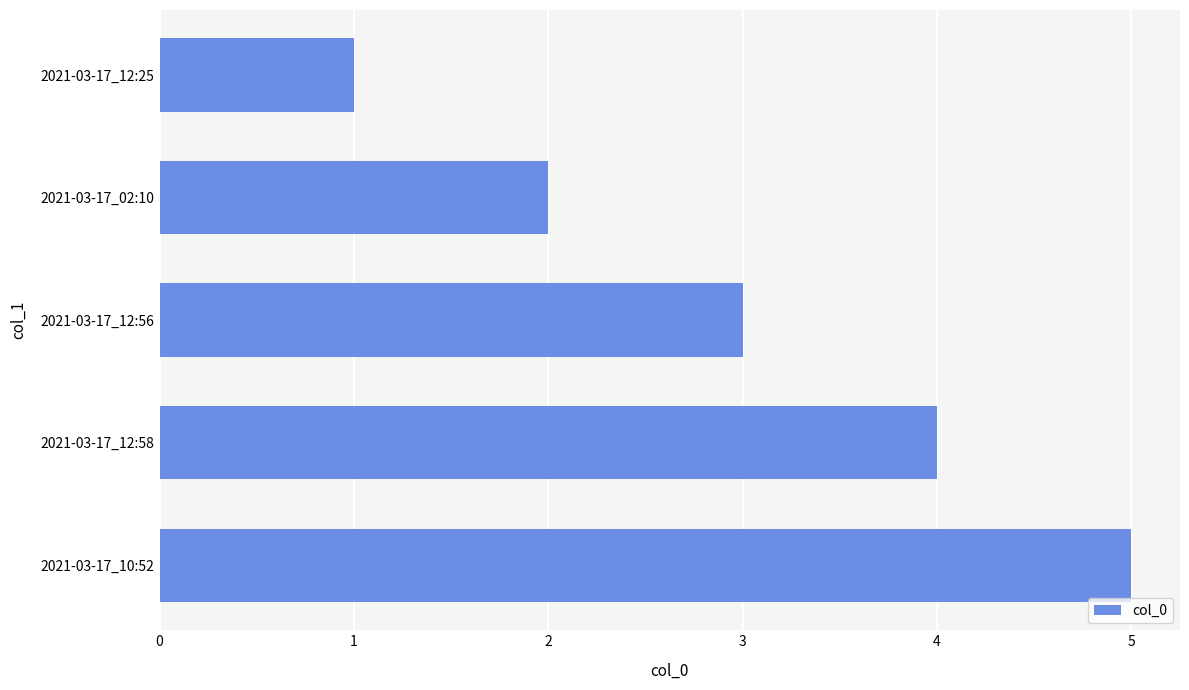

Which label corresponds to the smallest value in the chart?

2021-03-17_12:25